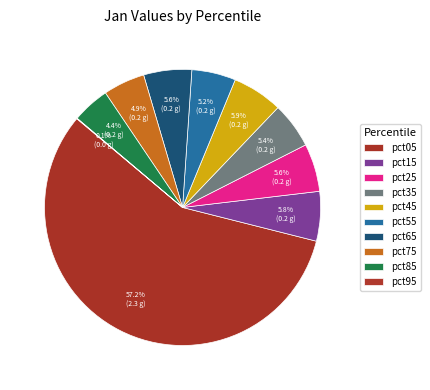

Is pct45 the majority of the pie?

No